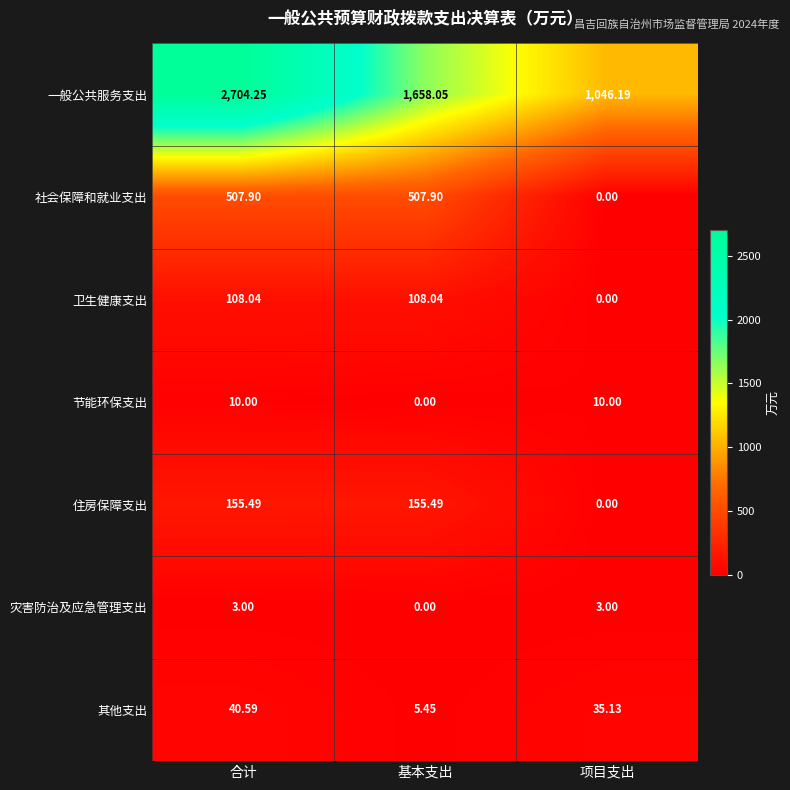

At which category is the sum across all series the highest?

合计